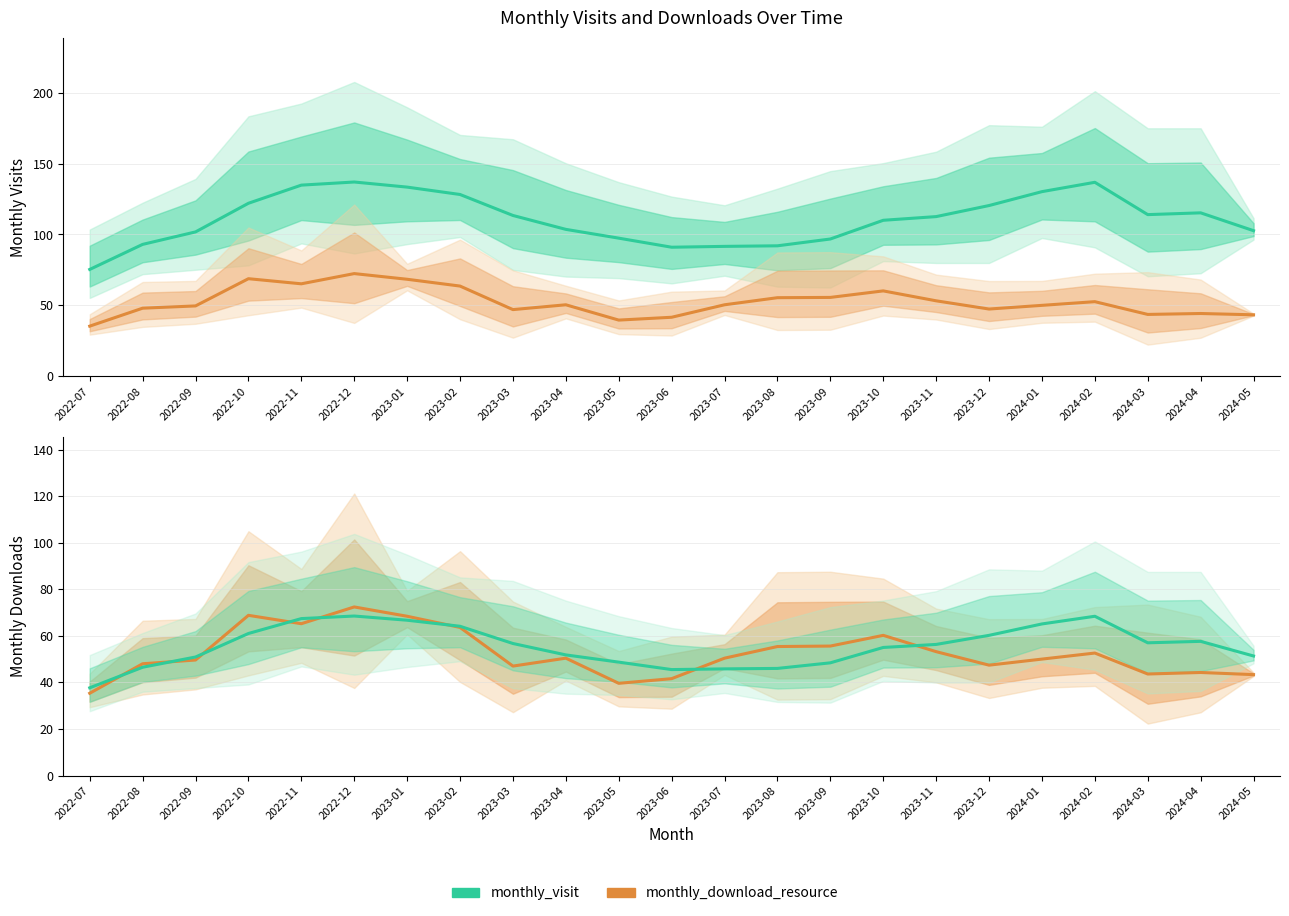

Which category has the lowest value in the monthly_visit (estimate) series?

2022-07